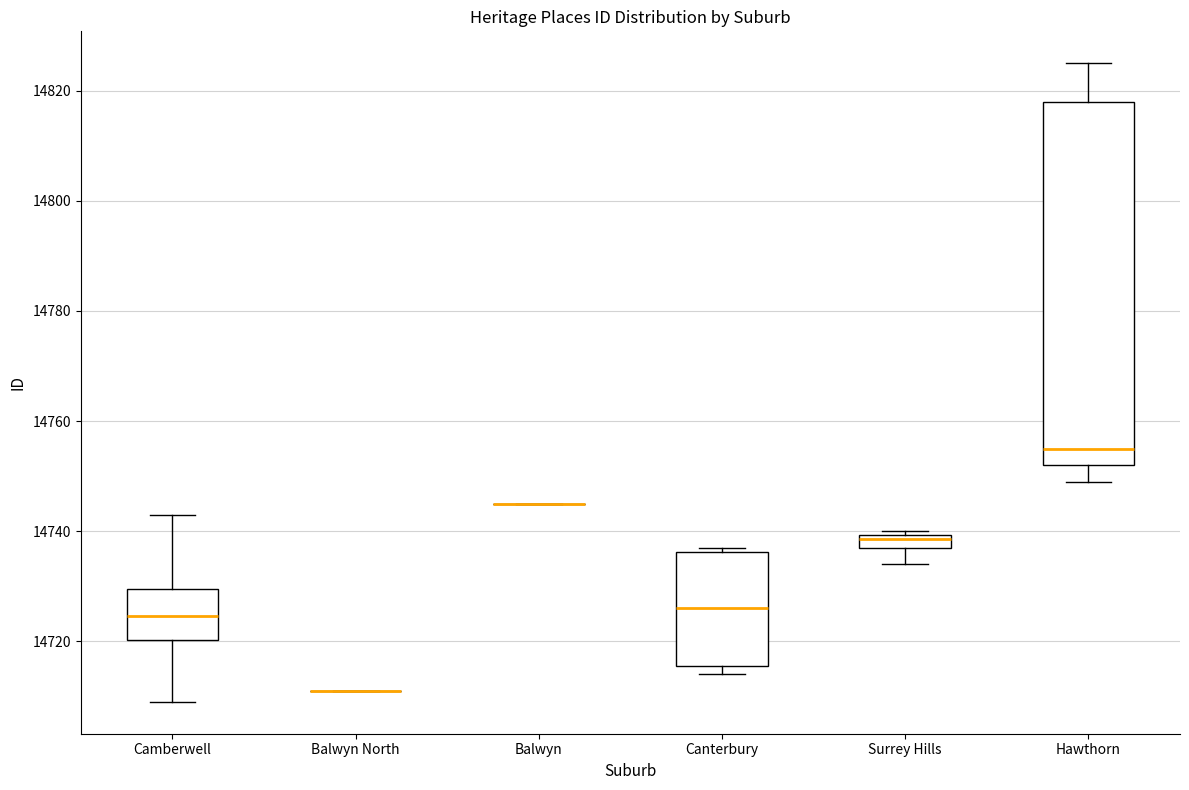

Which box is the tallest, from its lower edge to its upper edge?

Hawthorn